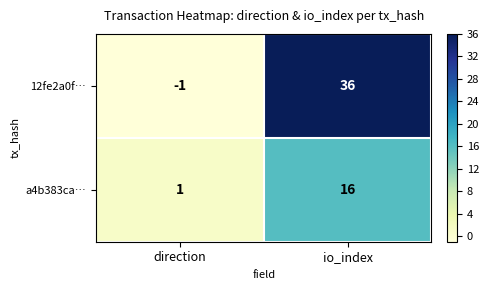

At which category does the chart reach its peak across all series?

io_index